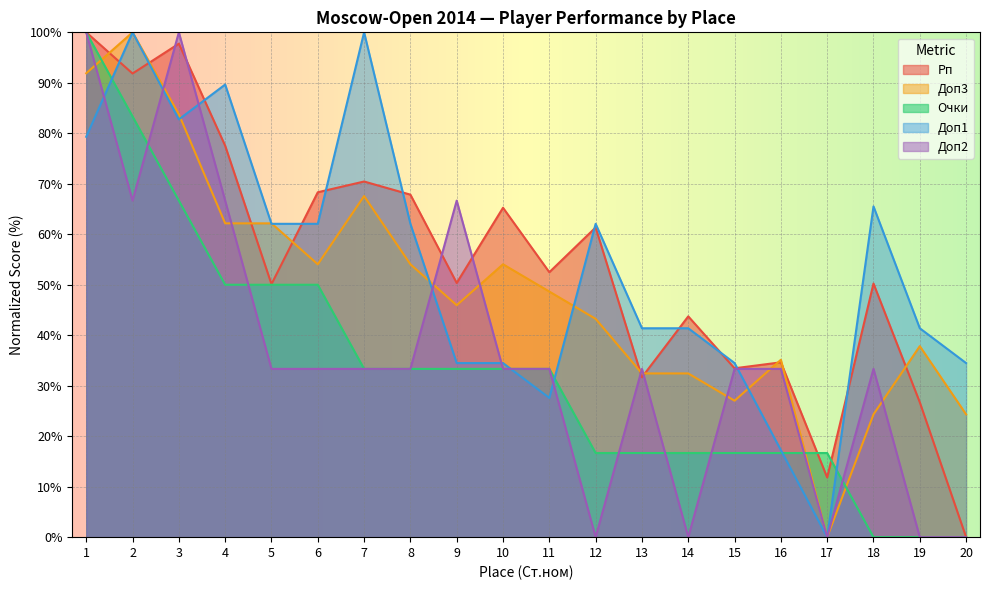

Reading left to right, transcribe all the data shown in this chart.

Рп: 100.0	91.8	97.8	77.5	50.1	68.3	70.4	67.8	50.4	65.2	52.5	61.3	31.7	43.7	33.5	34.6	11.8	50.2	26.7	0.0
Доп3: 91.9	100.0	83.8	62.2	62.2	54.1	67.6	54.1	45.9	54.1	48.6	43.2	32.4	32.4	27.0	35.1	0.0	24.3	37.8	24.3
Очки: 100.0	83.3	66.7	50.0	50.0	50.0	33.3	33.3	33.3	33.3	33.3	16.7	16.7	16.7	16.7	16.7	16.7	0.0	0.0	0.0
Доп1: 79.3	100.0	82.8	89.7	62.1	62.1	100.0	62.1	34.5	34.5	27.6	62.1	41.4	41.4	34.5	17.2	0.0	65.5	41.4	34.5
Доп2: 100.0	66.7	100.0	66.7	33.3	33.3	33.3	33.3	66.7	33.3	33.3	0.0	33.3	0.0	33.3	33.3	0.0	33.3	0.0	0.0